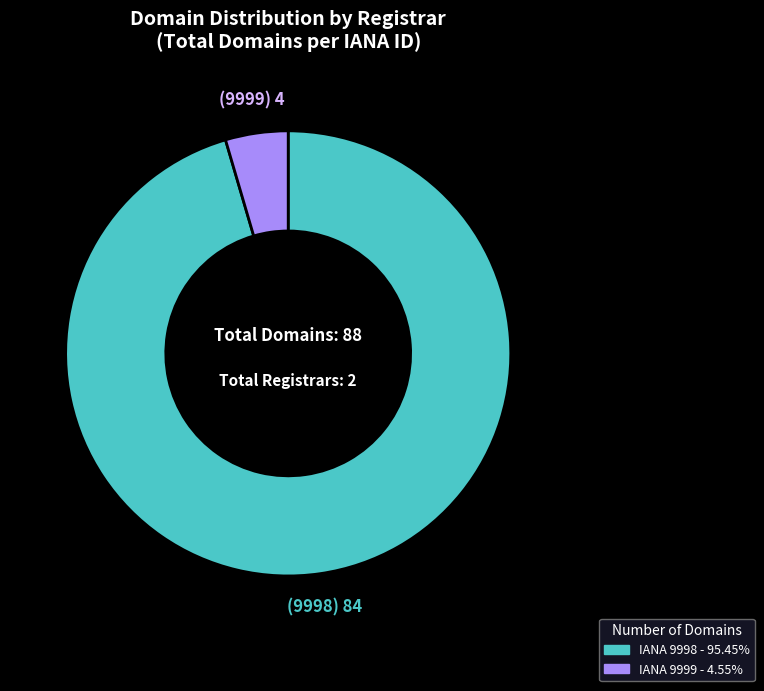

Is there any slice that represents more than half of the pie?

Yes